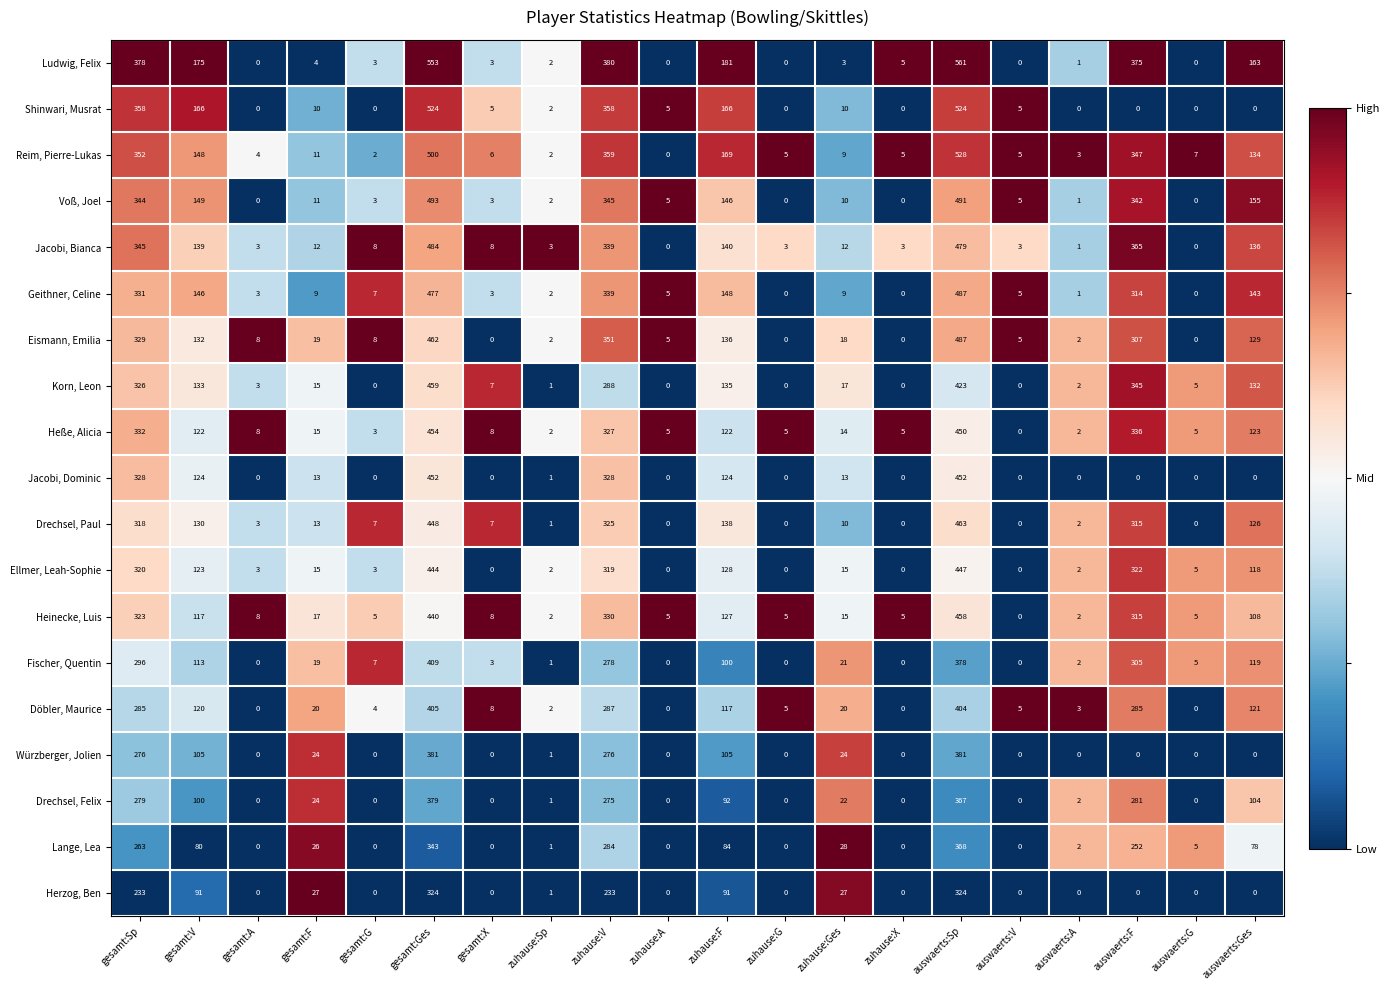

Where does the Eismann, Emilia series first go above 18?

gesamt:Sp